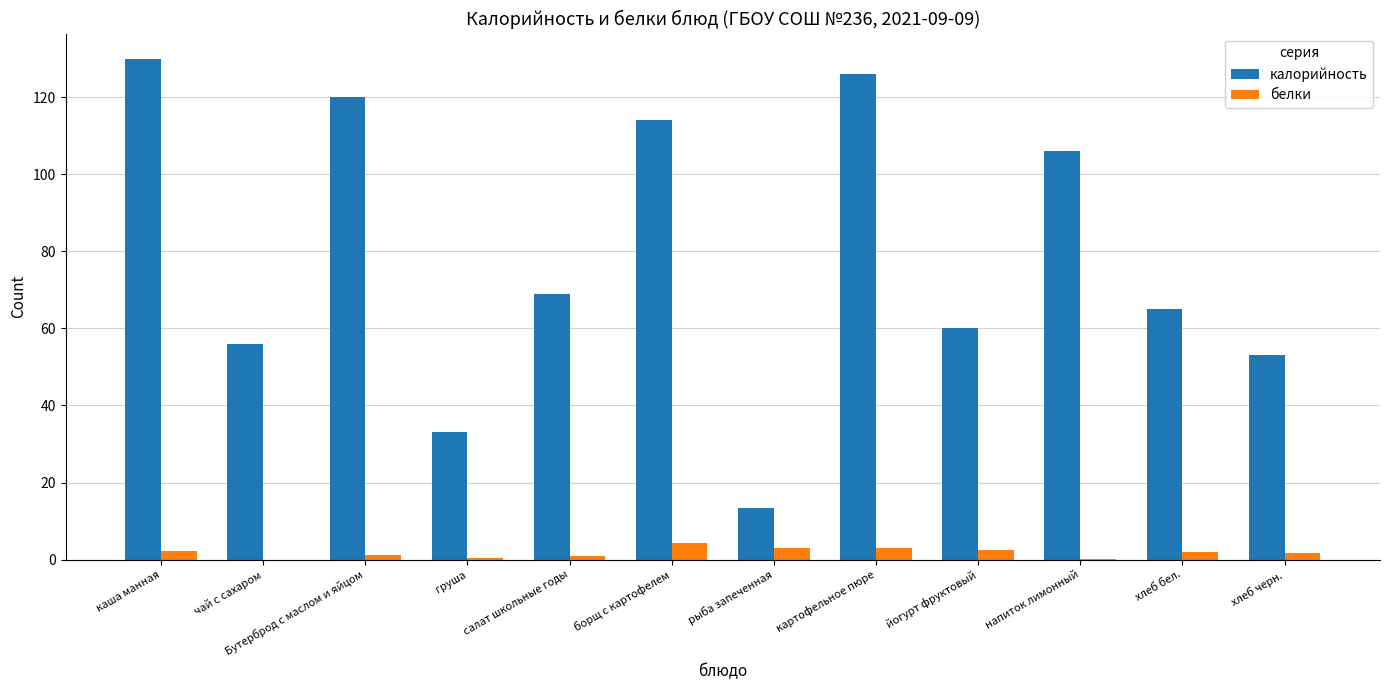

Which series has the largest total across all categories?

калорийность